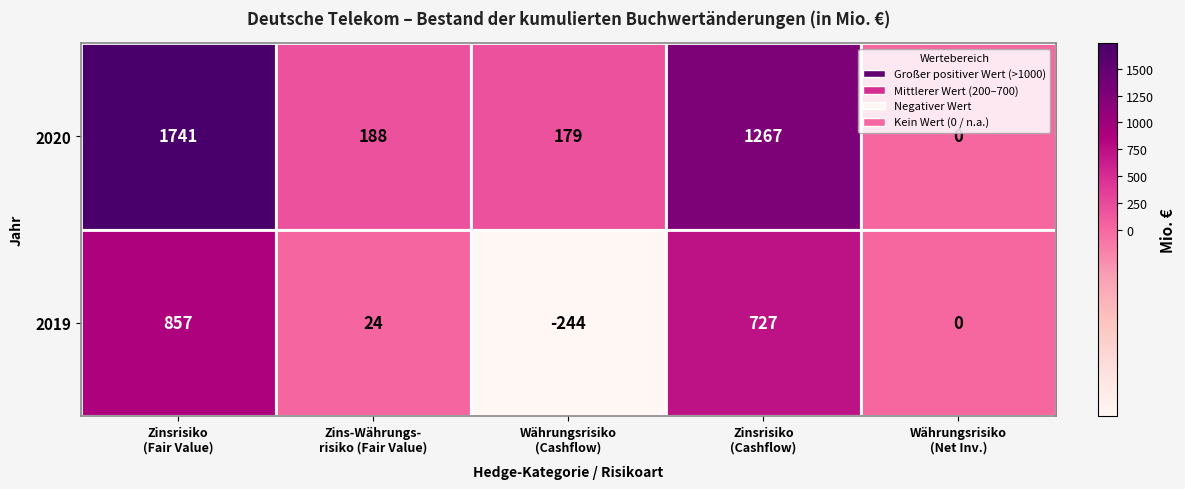

What is the highest value of the 2019 series?

857